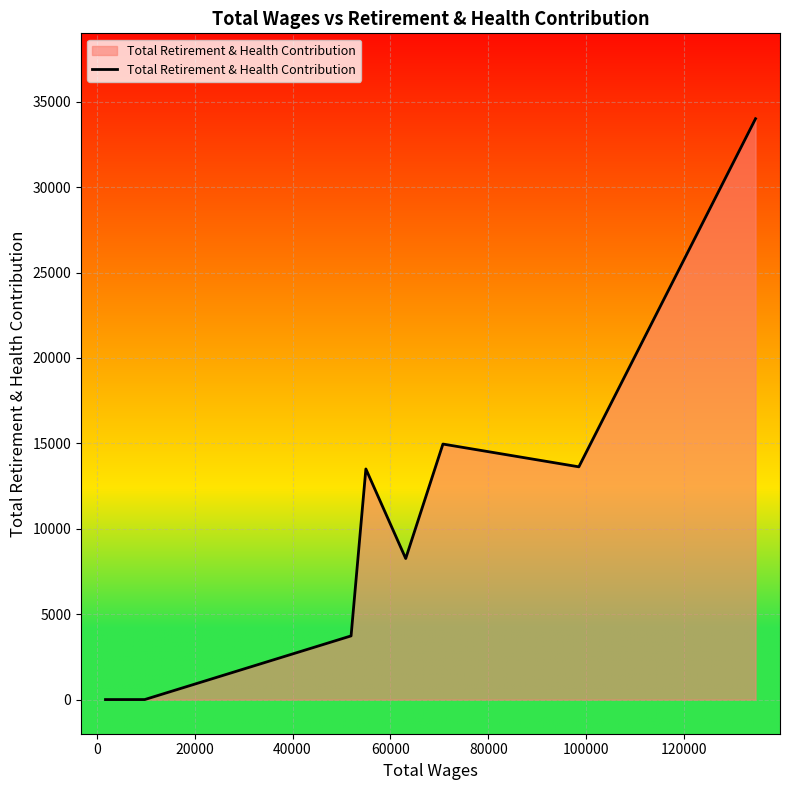

What is the greatest value displayed?

34006